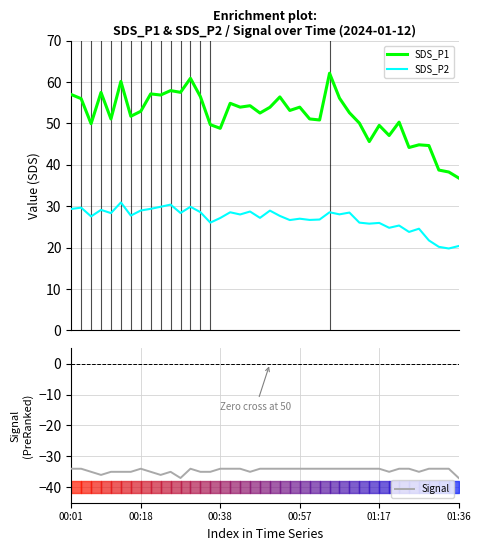

At which category is the sum across all series the highest?

12